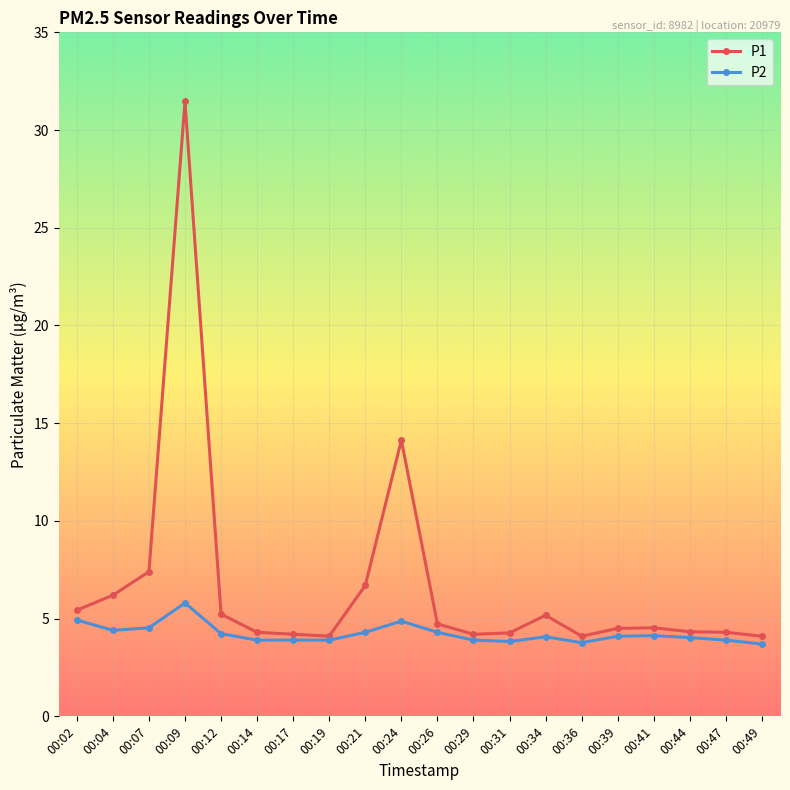

What is the approximate value of P2 at 00:49?

3.7